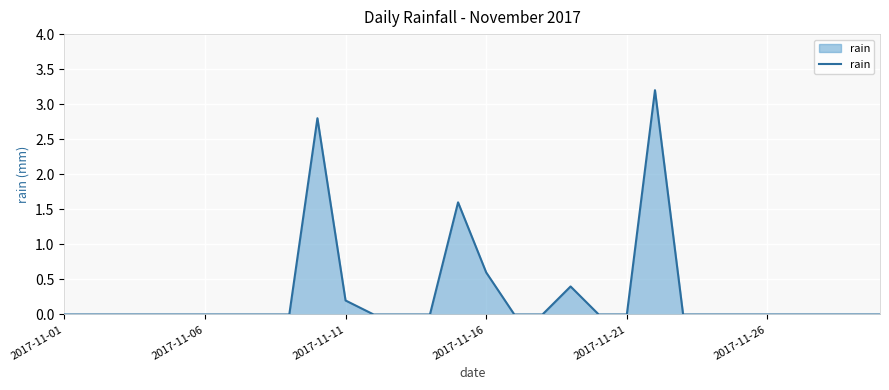

What is the difference between the maximum and minimum values?

3.2